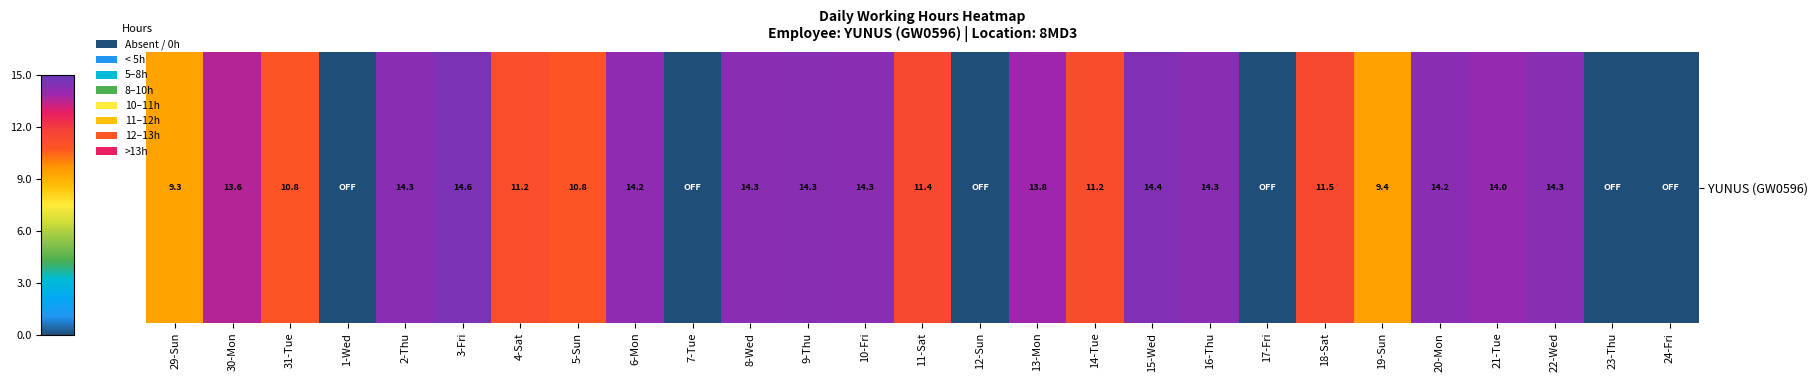

Where is the data nearest to the value 7?

29-Sun